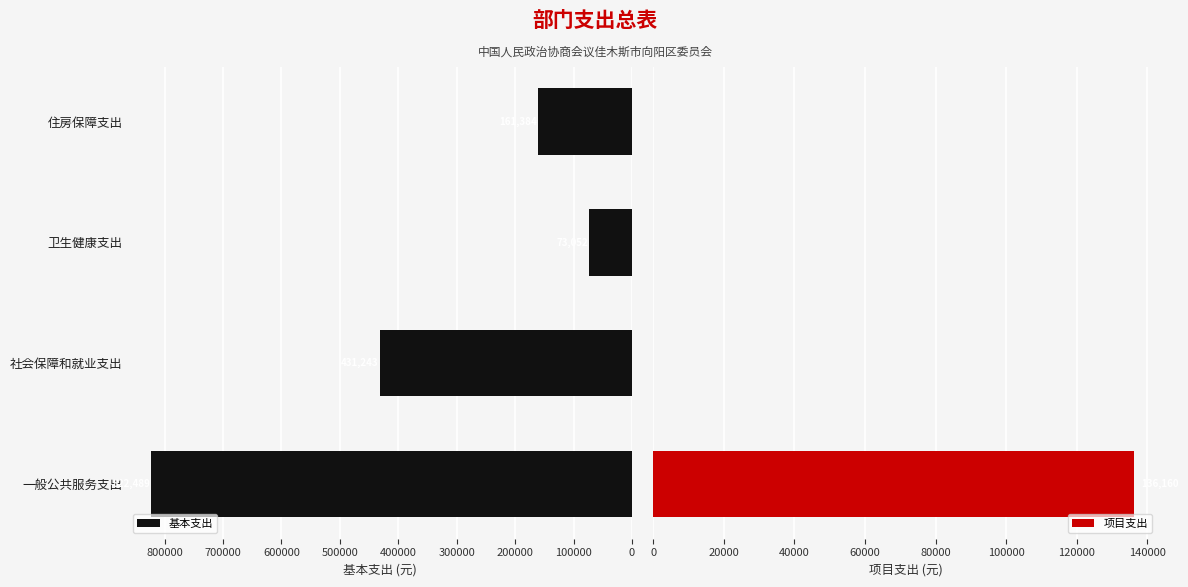

Which series has the largest range (max minus min)?

基本支出